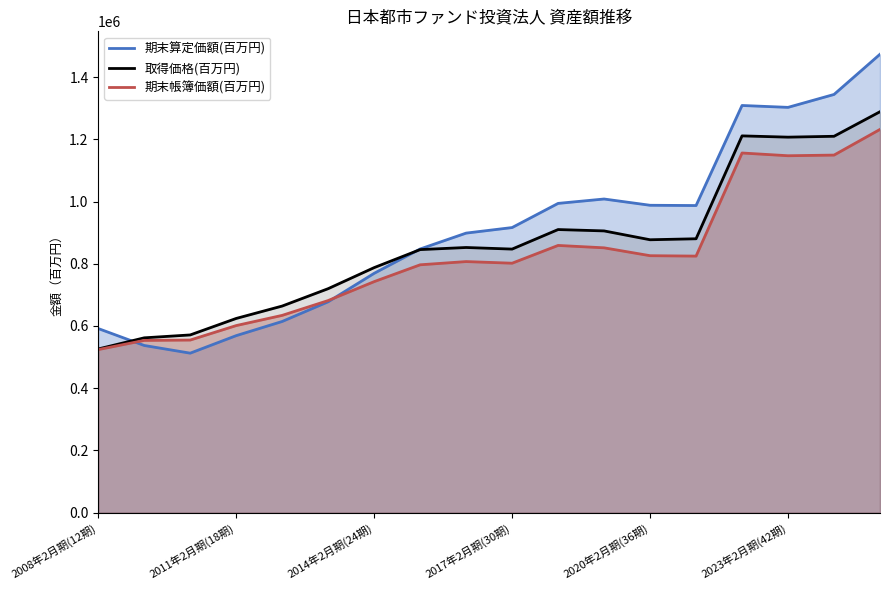

What is the highest value of the 期末算定価額(百万円) series?

1473815